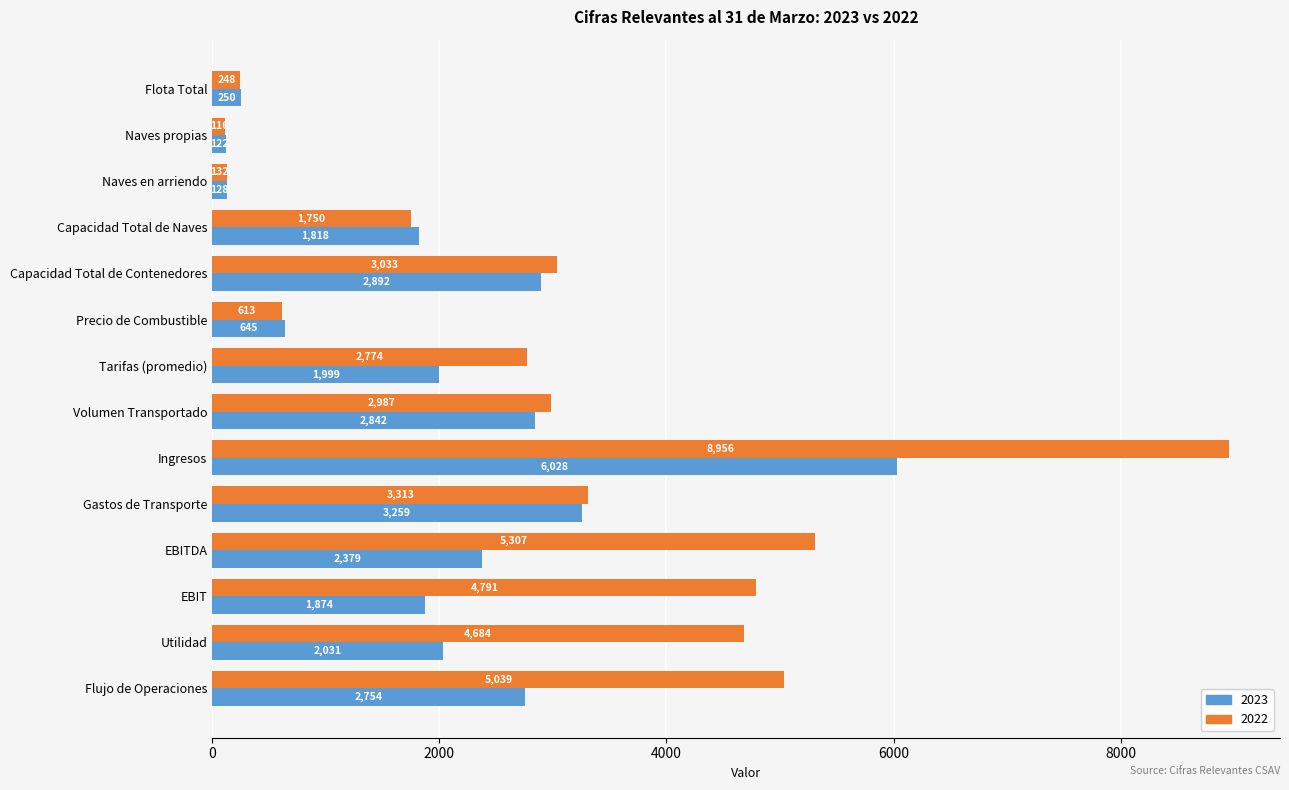

What is the maximum value for 2022?

8956